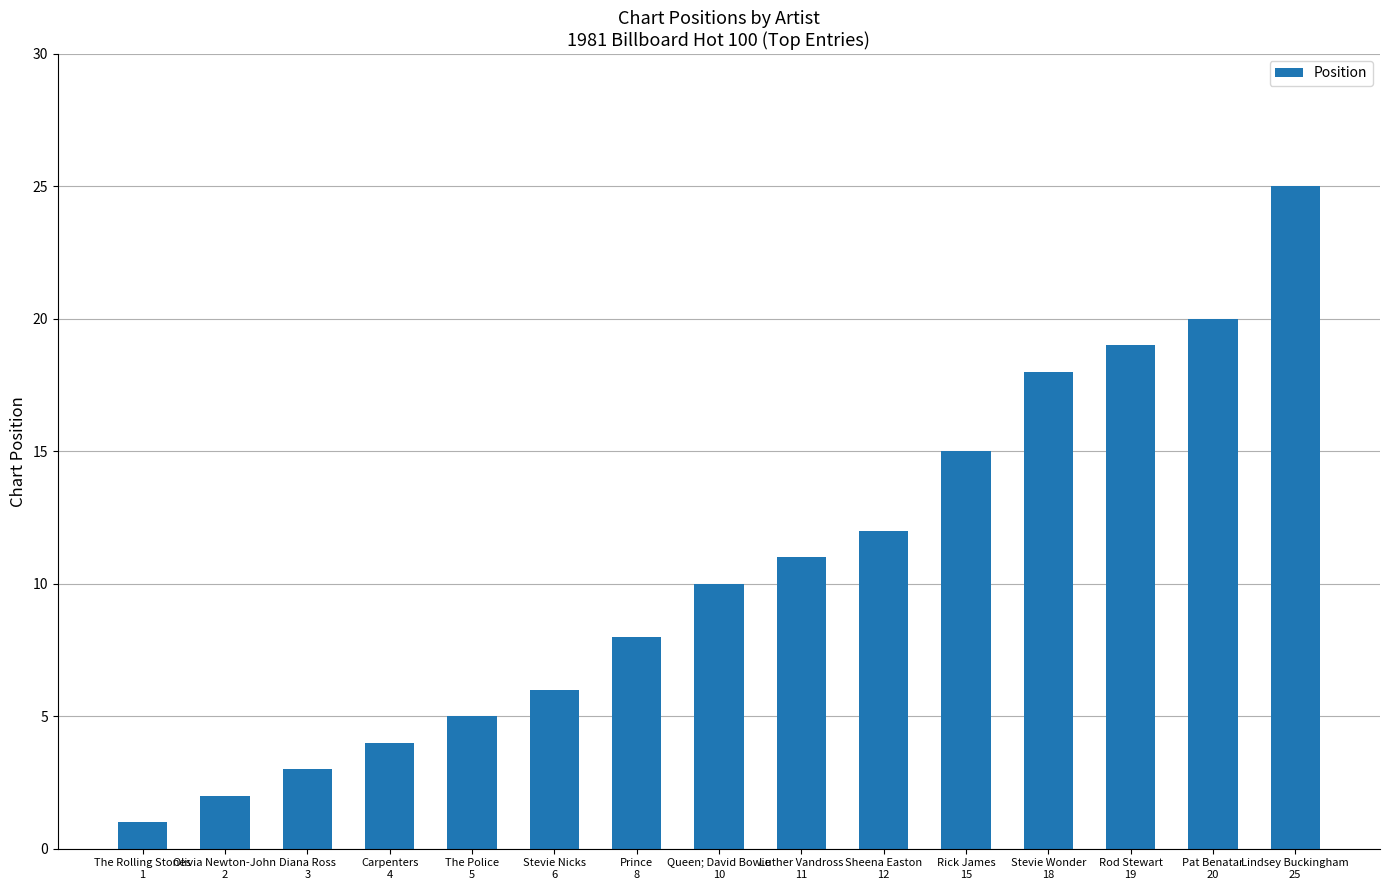

Does the chart contain stacked bars?

No